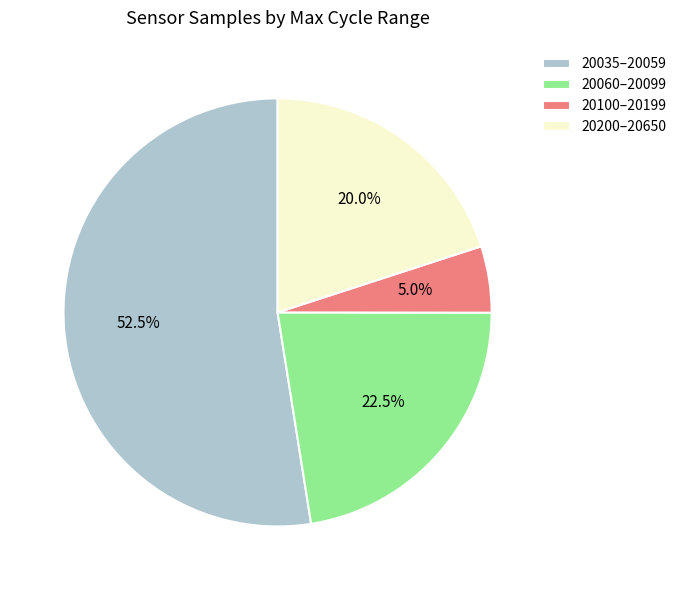

How much of the chart is everything except 20100–20199?

95.0%